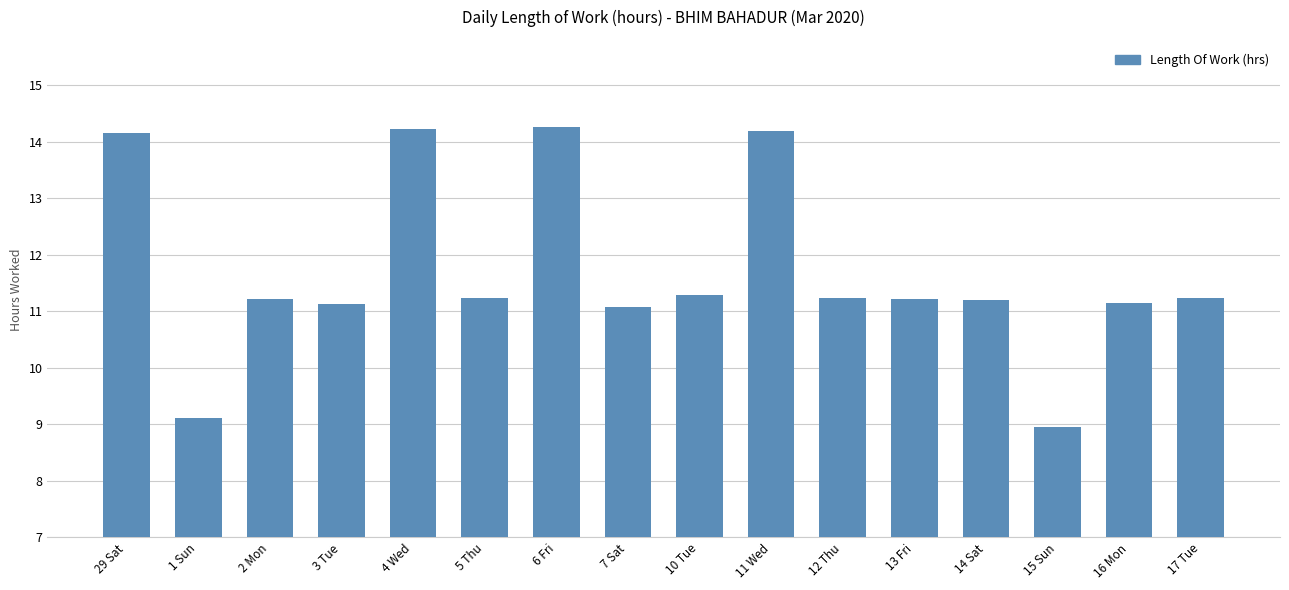

The chart shows a value of 6.0 at 14 Sat. True or false?

False